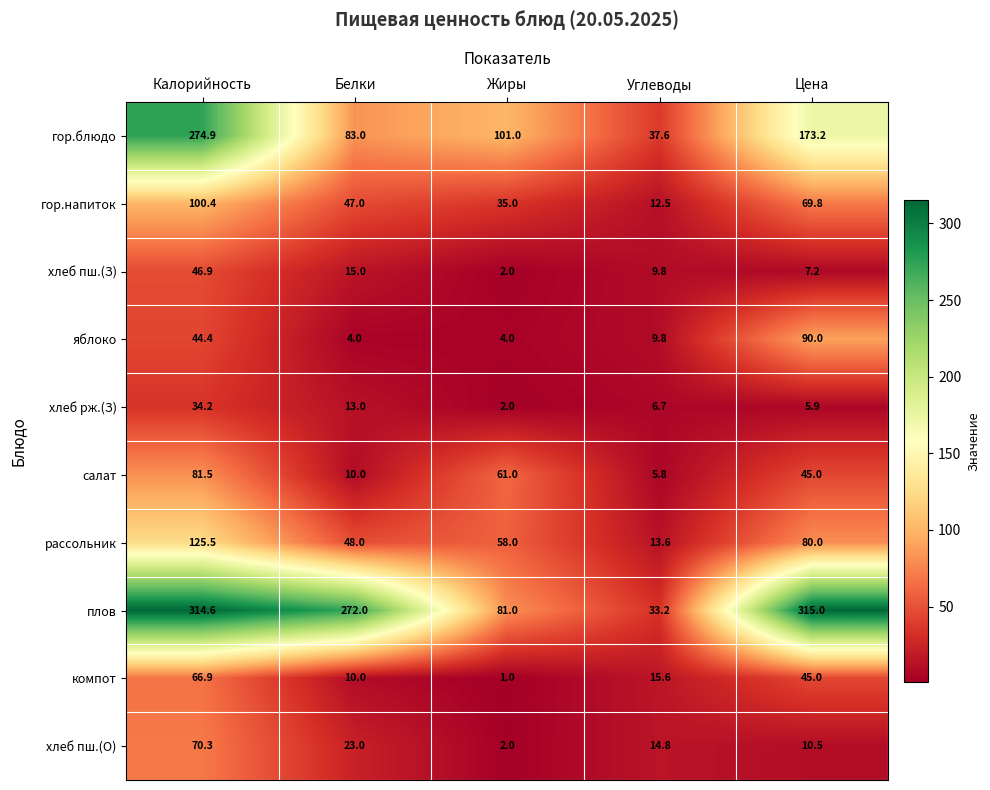

What is the minimum value shown in the chart?

1.0